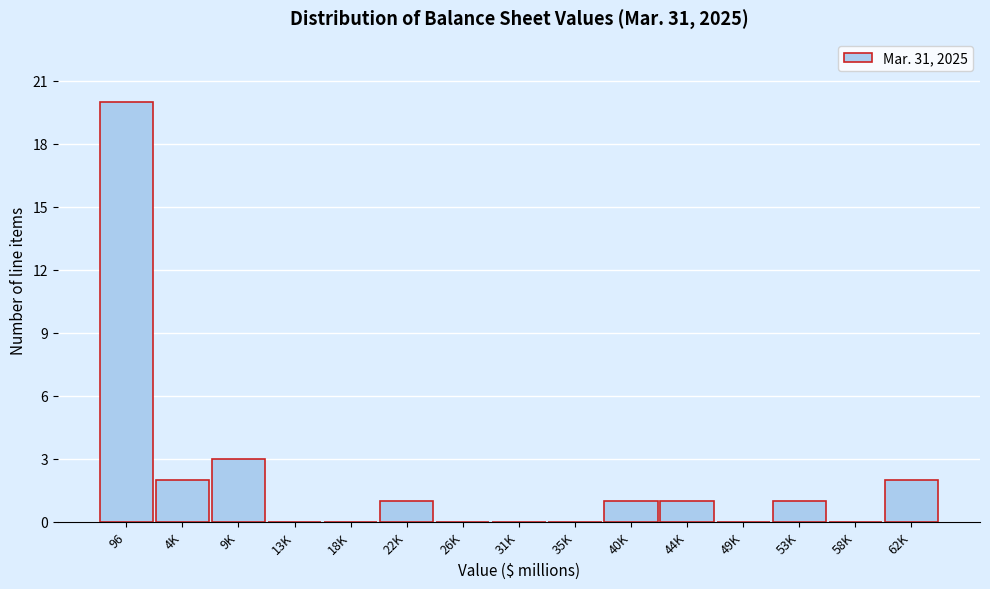

Reading right to left, list all the values displayed in this chart.

62K=2	58K=0	53K=1	49K=0	44K=1	40K=1	35K=0	31K=0	26K=0	22K=1	18K=0	13K=0	9K=3	4K=2	96=20